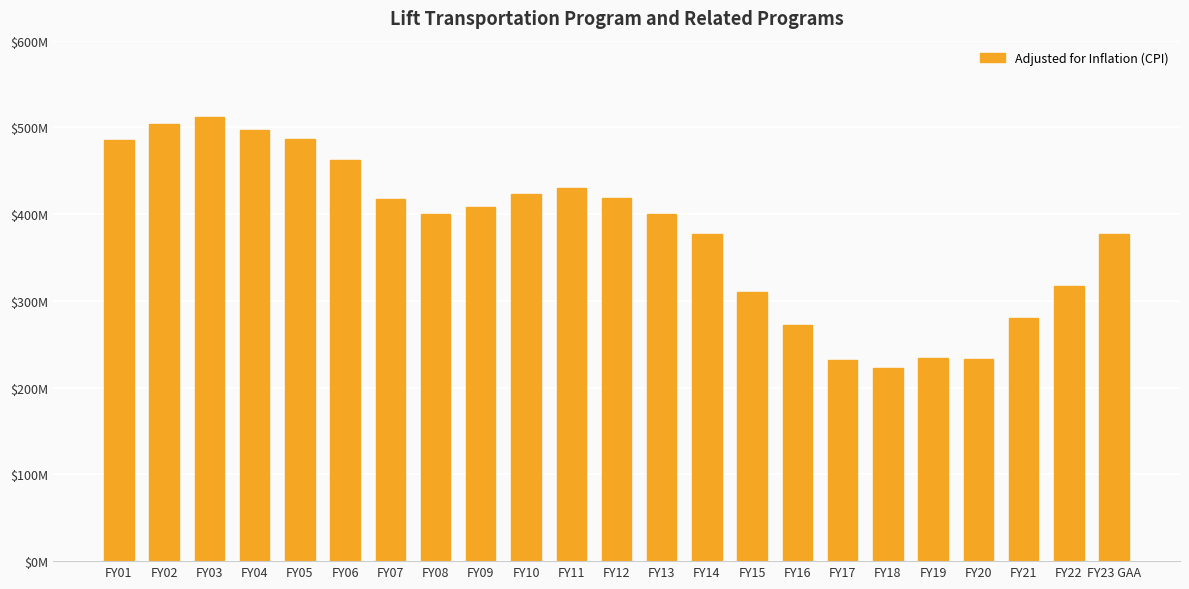

Between FY16 and FY20, which is larger?

FY16